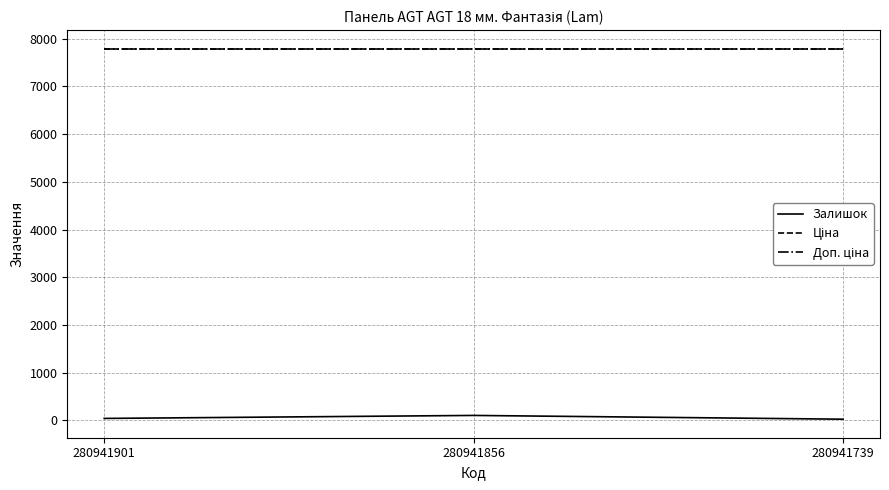

Reading right to left, transcribe all the data shown in this chart.

Залишок: 280941739=23.0	280941856=102.0	280941901=39.0
Ціна: 280941739=7792.9	280941856=7792.9	280941901=7792.9
Доп. ціна: 280941739=7792.9	280941856=7792.9	280941901=7792.9